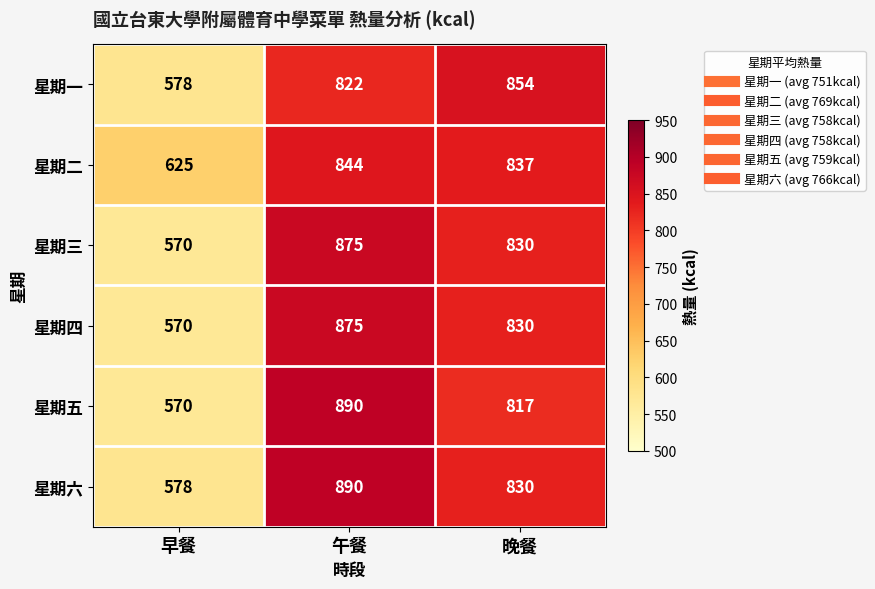

What is the total value across all series at 午餐?

5196